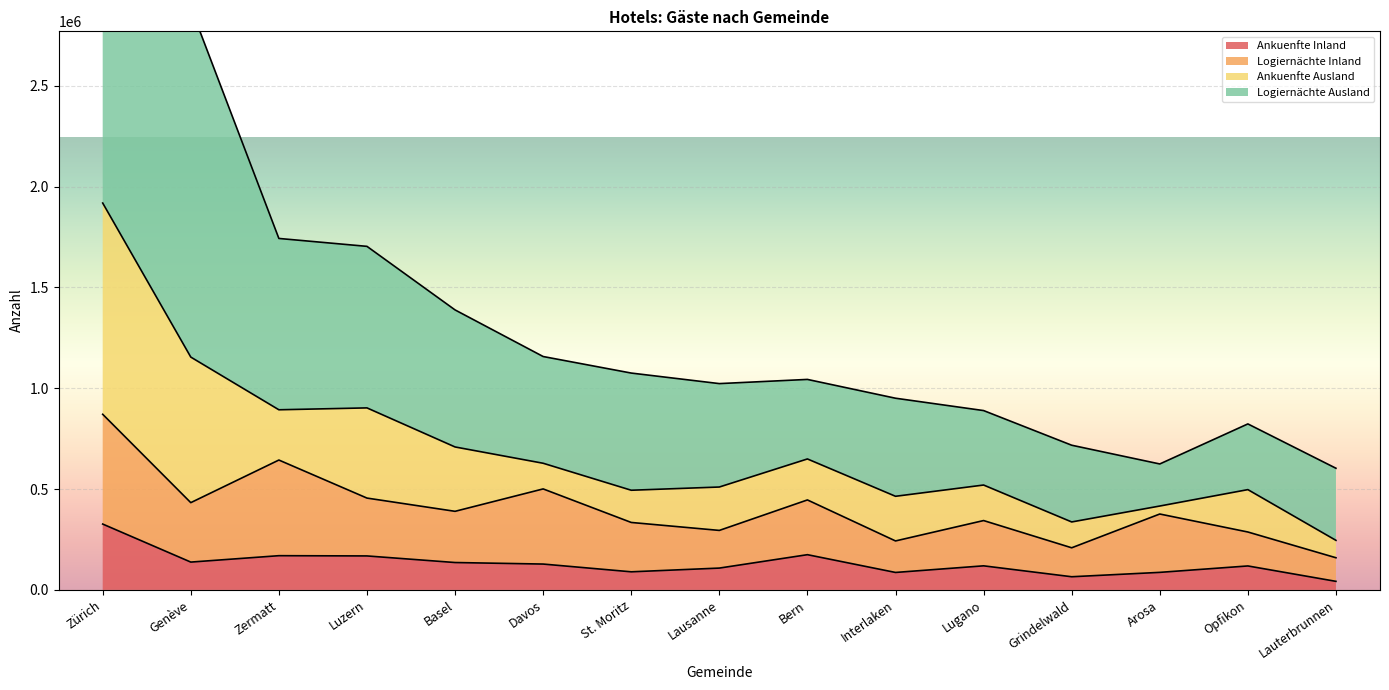

What is the maximum value for Logiernächte Ausland?

3956896